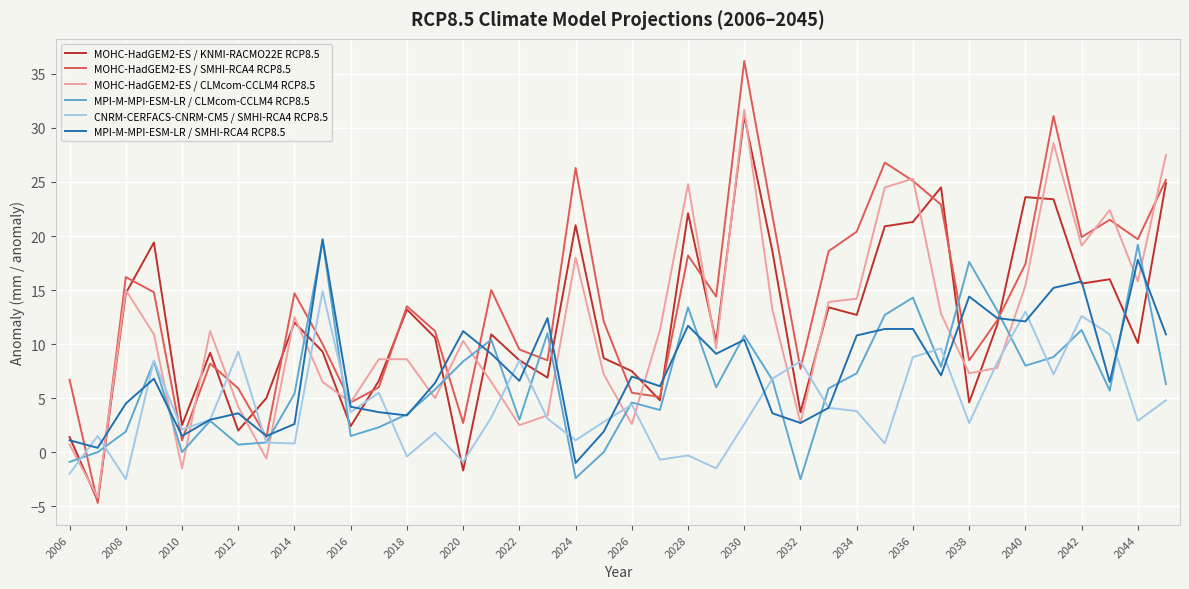

Which series has the largest total across all categories?

MOHC-HadGEM2-ES / SMHI-RCA4 RCP8.5